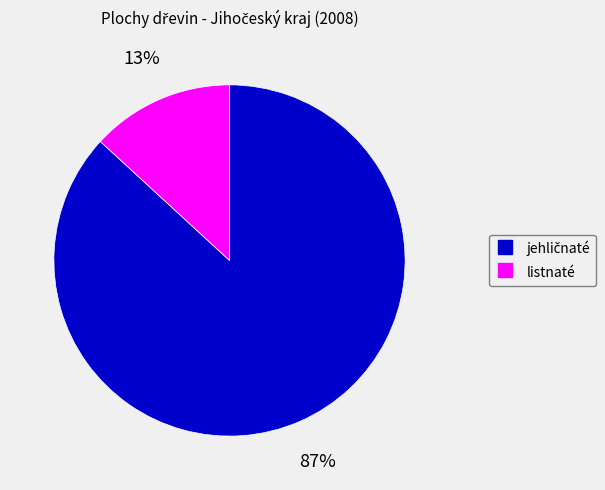

Does listnaté represent more than half of the total?

No